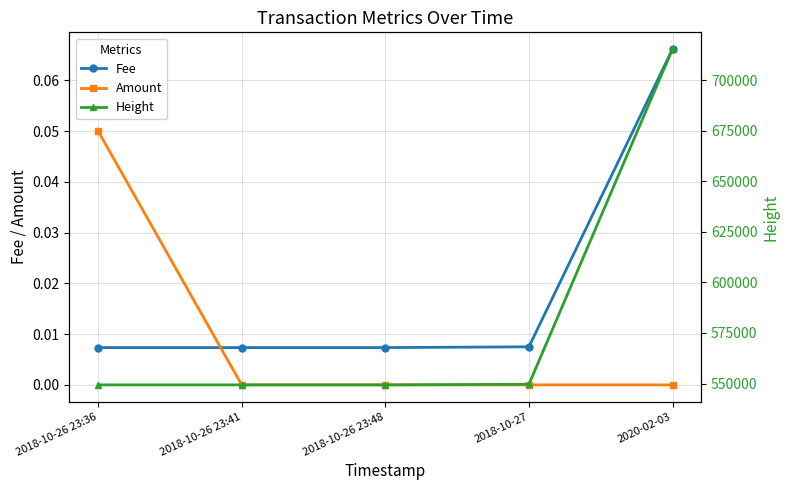

Between 2020-02-03 and 2018-10-26 23:36, which is larger?

2020-02-03